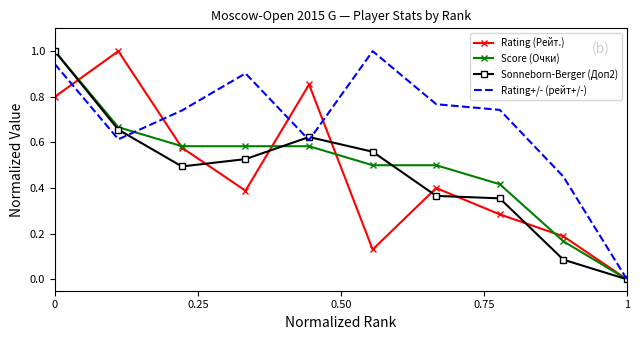

Count the number of categories in the chart.

10